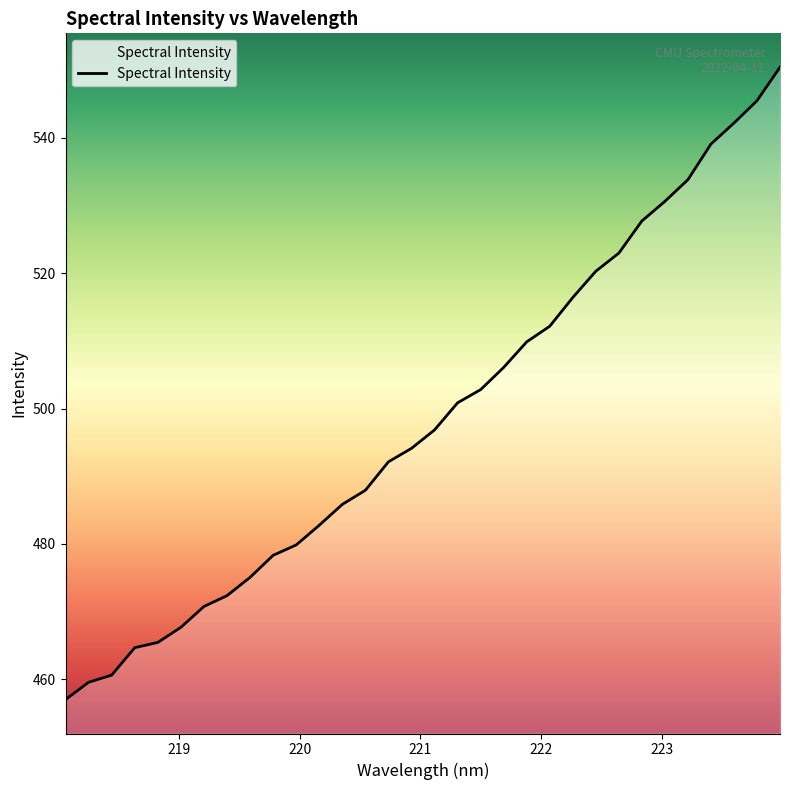

What is the minimum value shown in the chart?

457.0